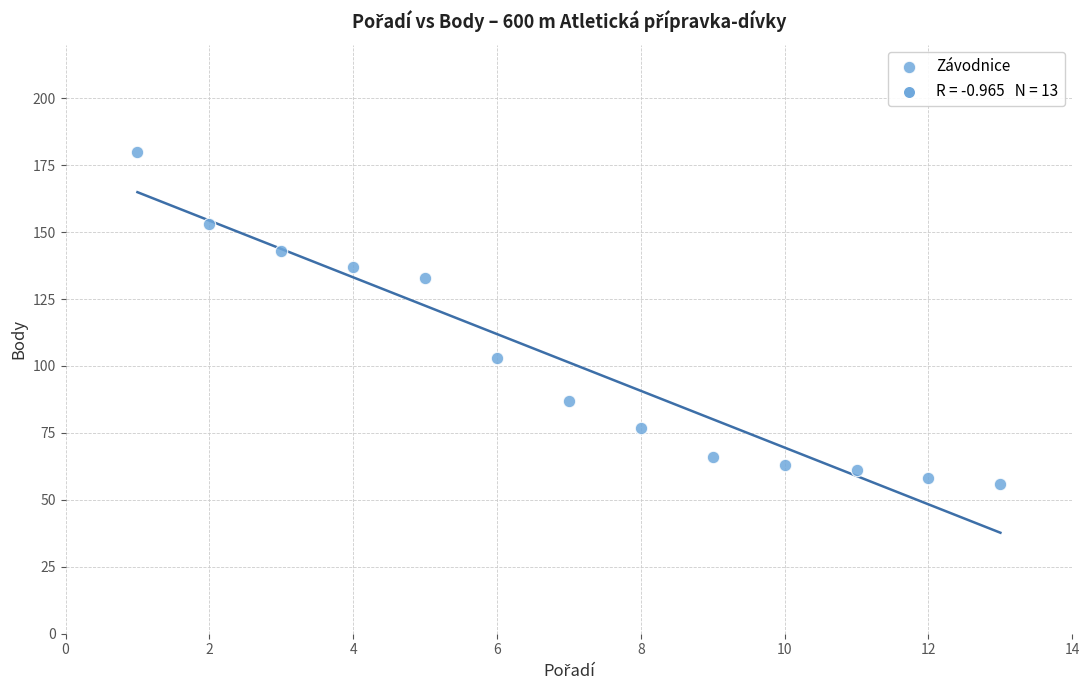

What is the range of X values (max minus min)?

12